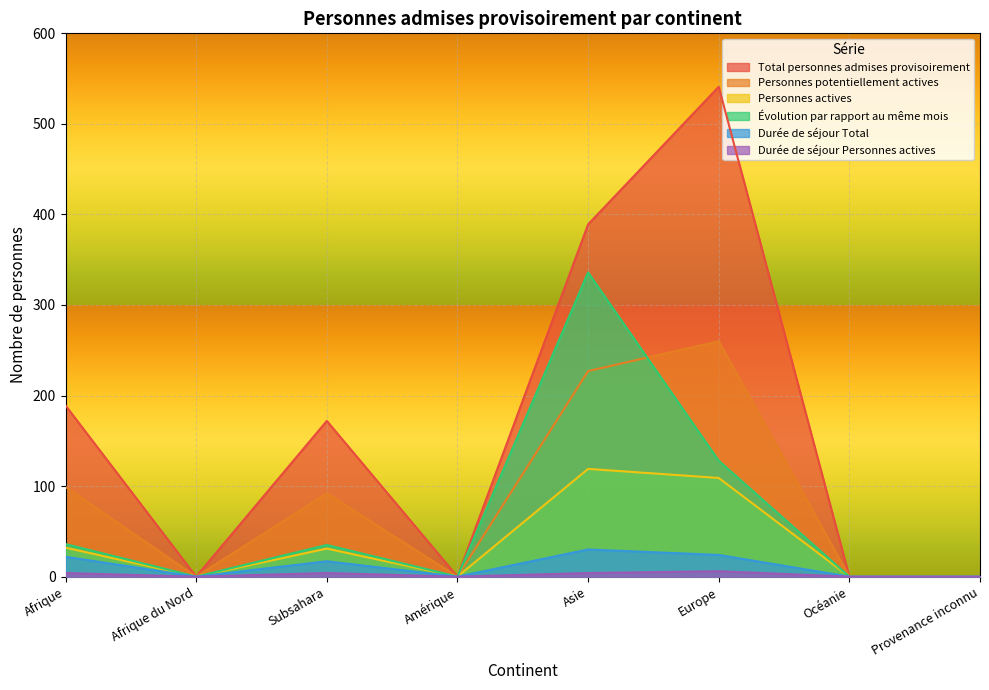

What position from the right is Europe?

3